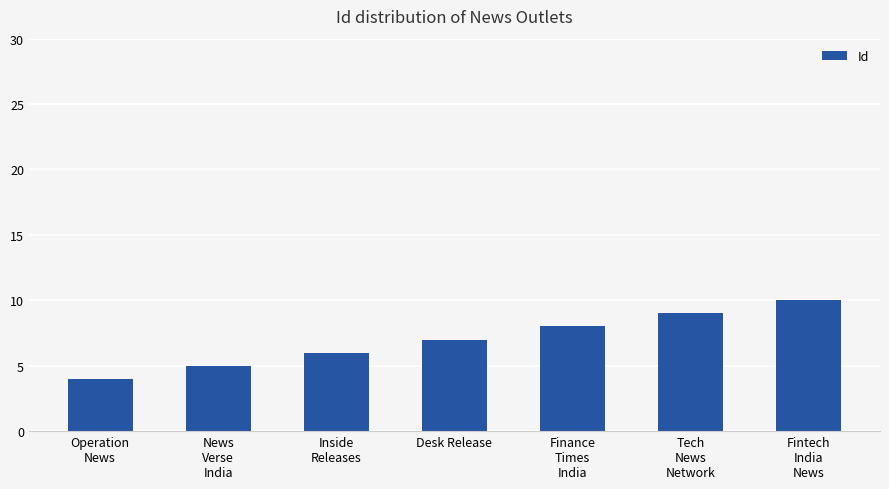

What is the label of the 6th bar from the left?

Tech
News
Network